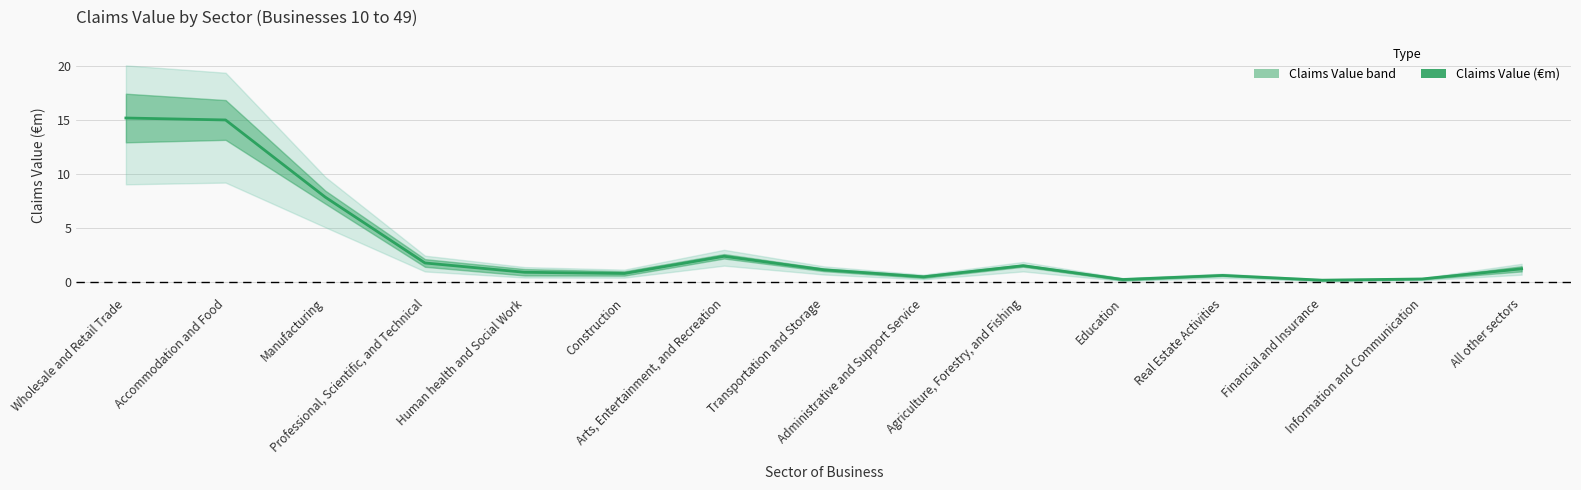

Is this an area chart (filled region under the line)?

No